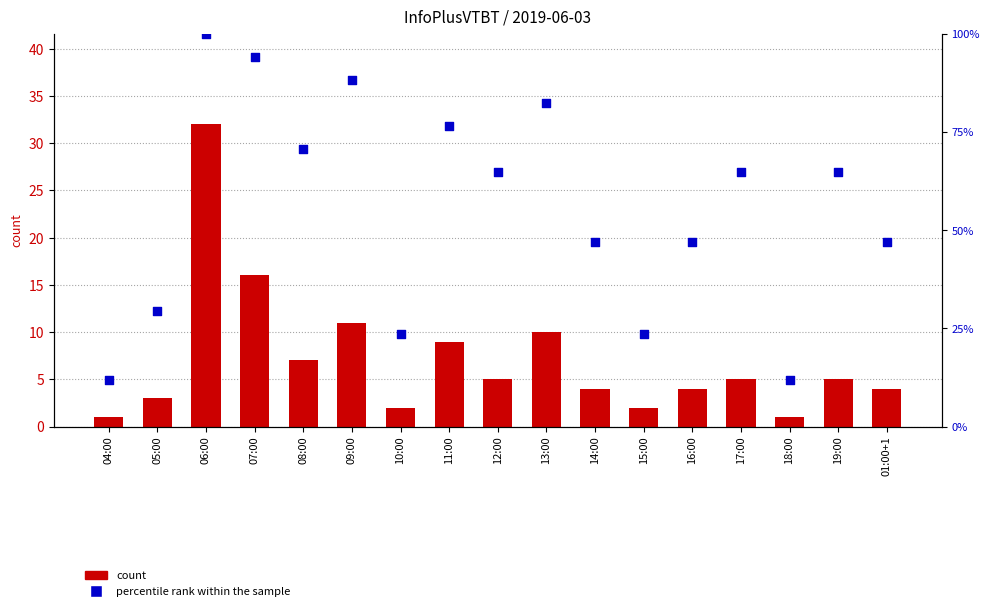

Which series reaches the minimum Y coordinate?

count